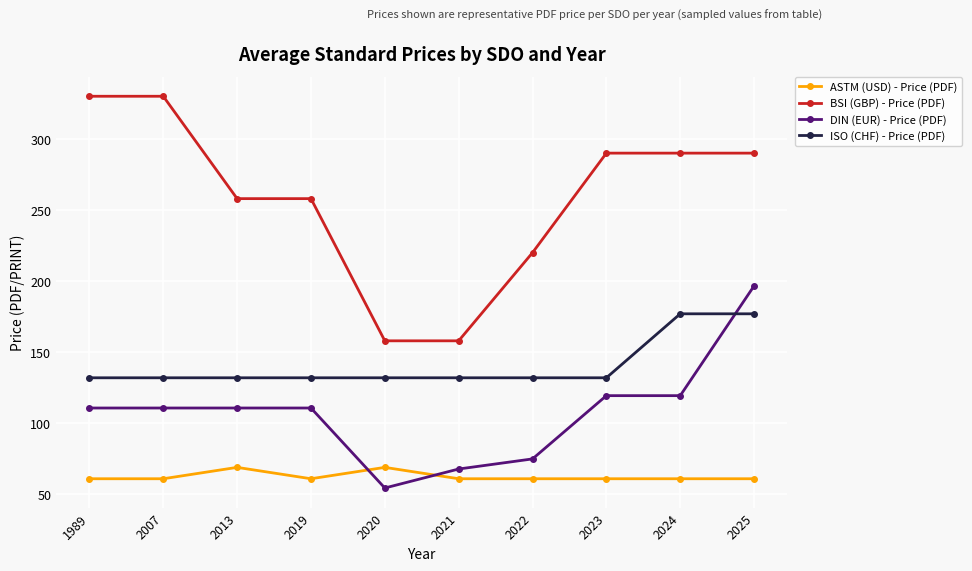

What is the total value across all series at 2020?

413.5